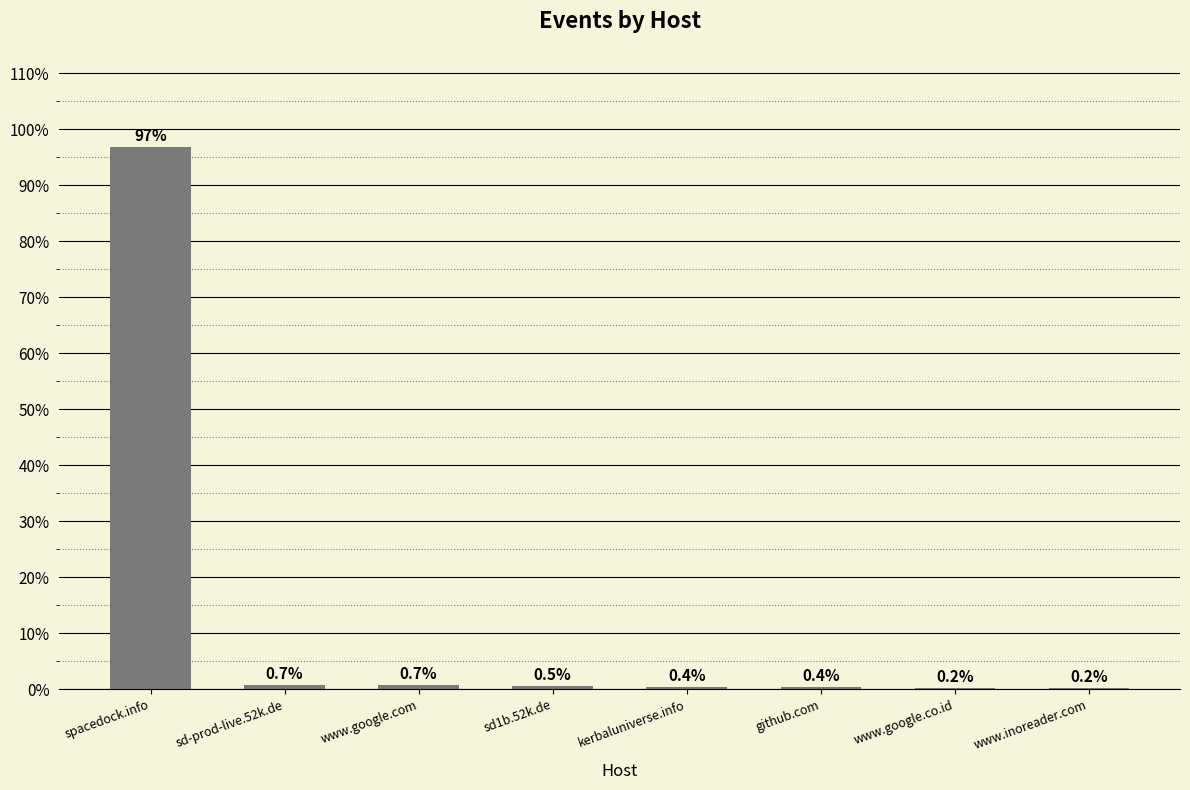

What is the maximum value shown in the chart?

96.9